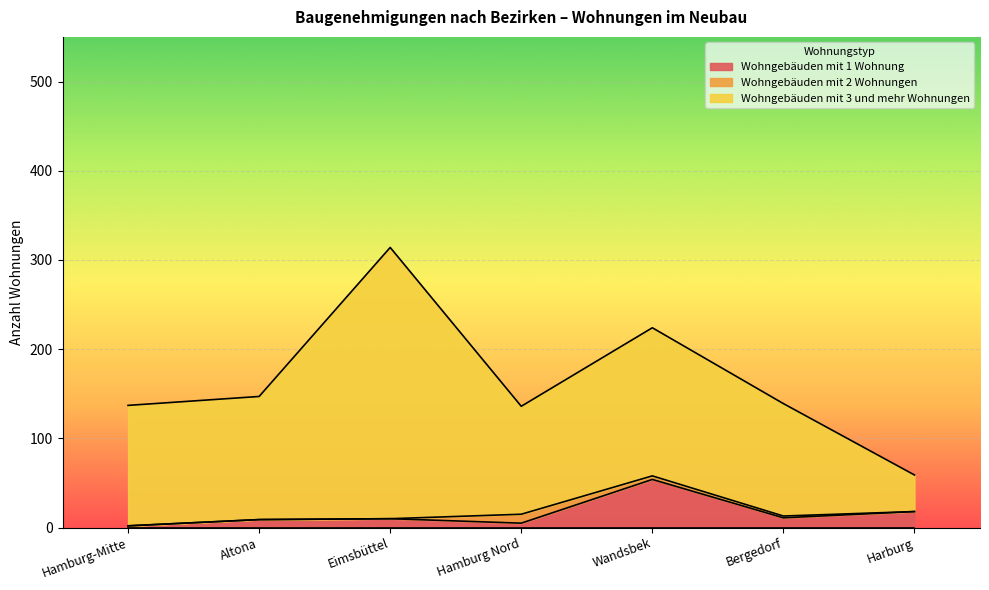

List the series in order of their peak value, highest first.

Wohngebäuden mit 3 und mehr Wohnungen, Wohngebäuden mit 1 Wohnung, Wohngebäuden mit 2 Wohnungen